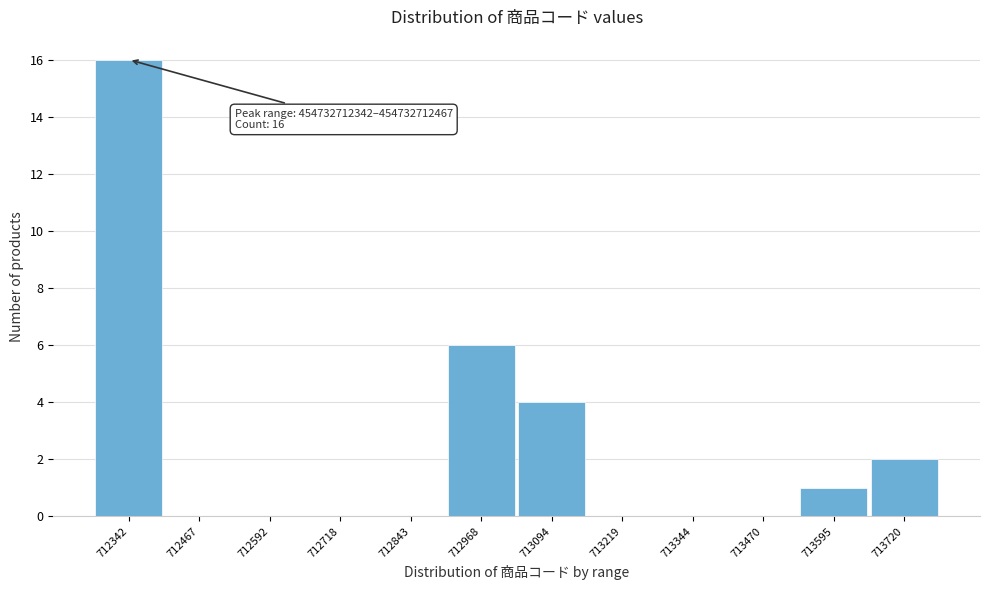

Reading right to left, list all the values displayed in this chart.

713720=2	713595=1	713470=0	713344=0	713219=0	713094=4	712968=6	712843=0	712718=0	712592=0	712467=0	712342=16